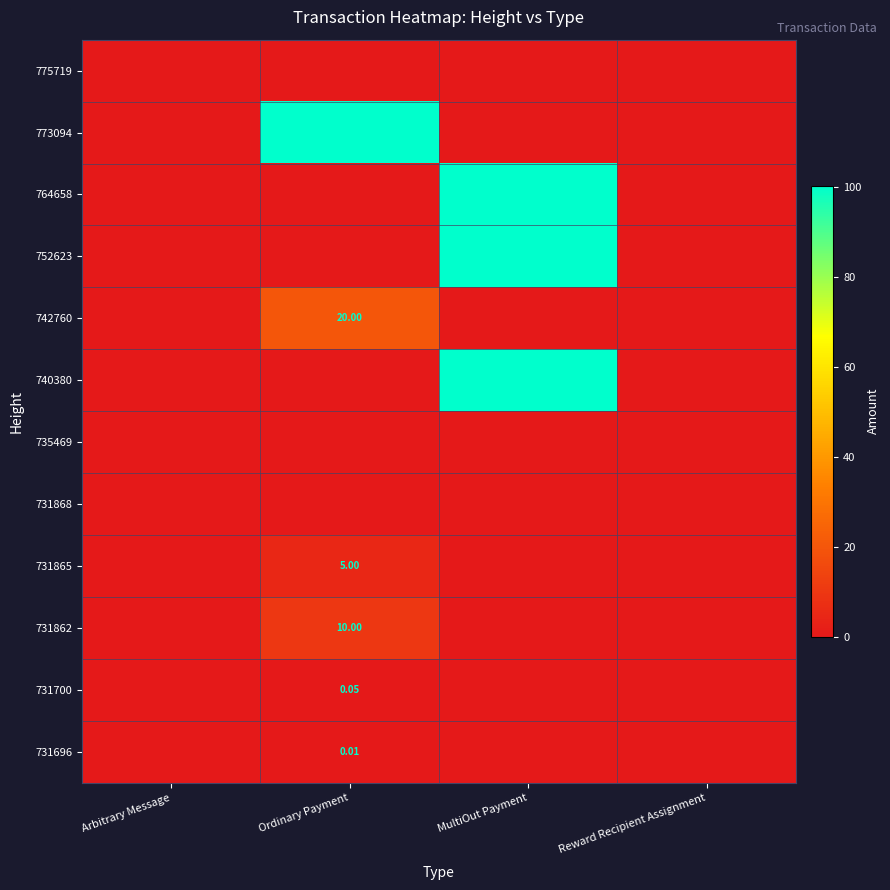

What is the average value of the 740380 series?

25.1